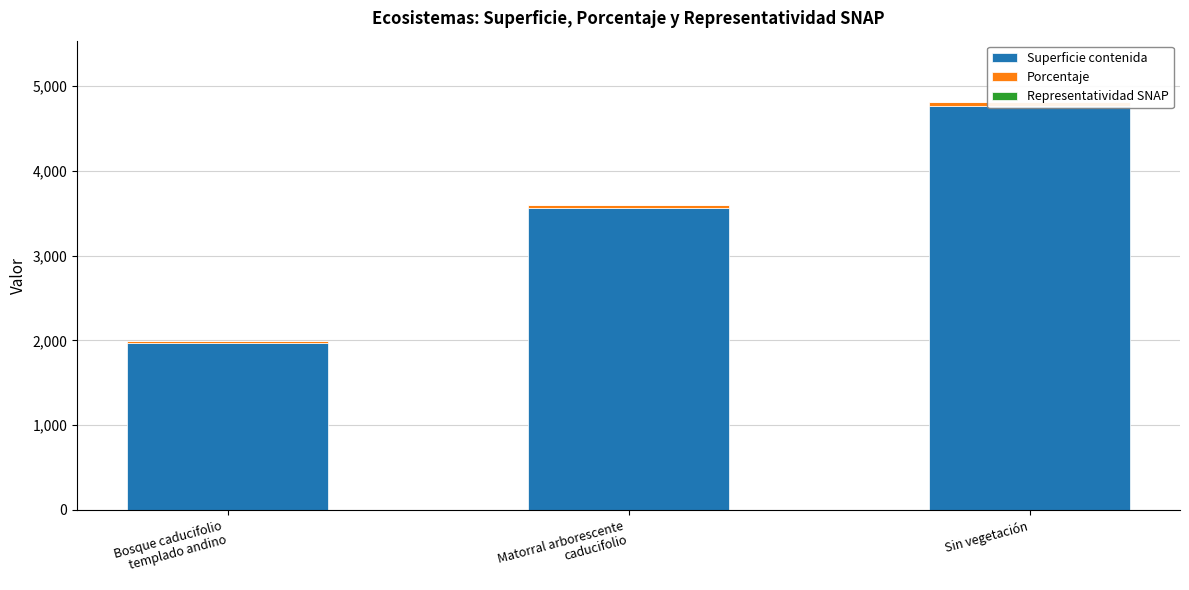

What is the difference between the highest and lowest values at Matorral arborescente
caducifolio?

3560.6